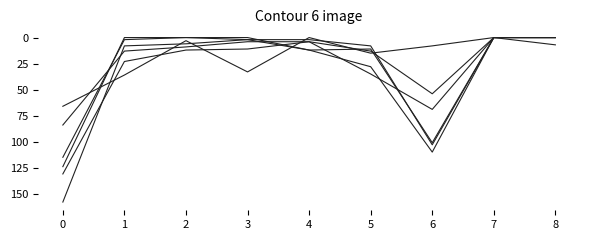

Is this an area chart (filled region under the line)?

No